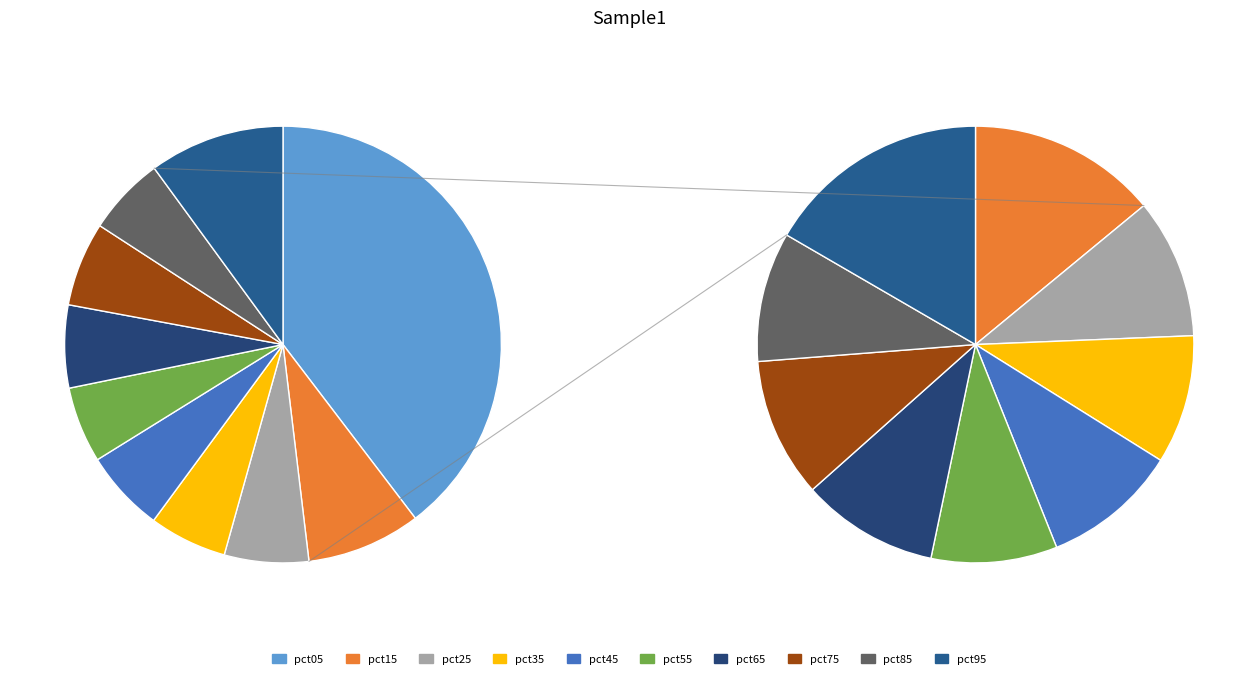

To the nearest percent, what portion does pct15 represent?

8%